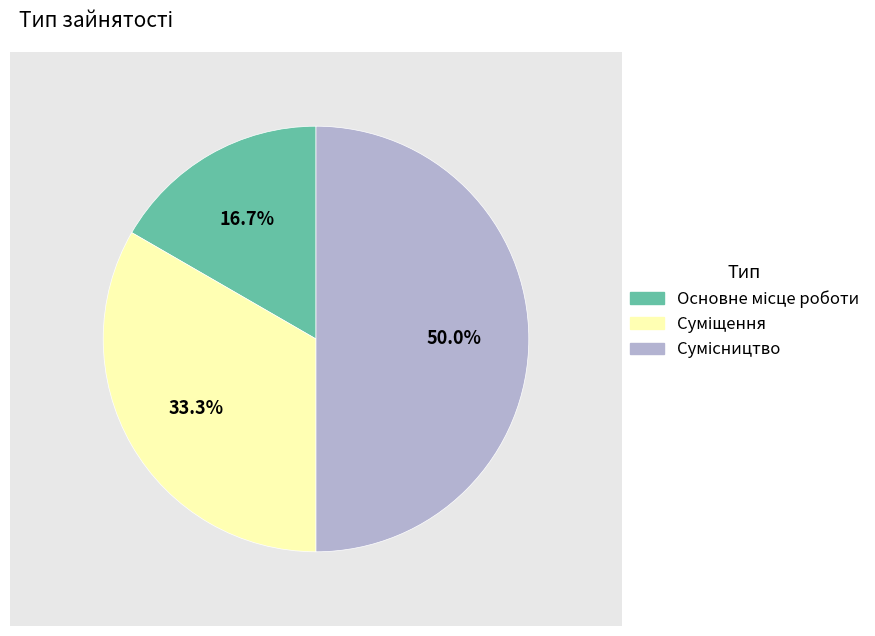

Combined, do Основне місце роботи and Суміщення account for over 50%?

No